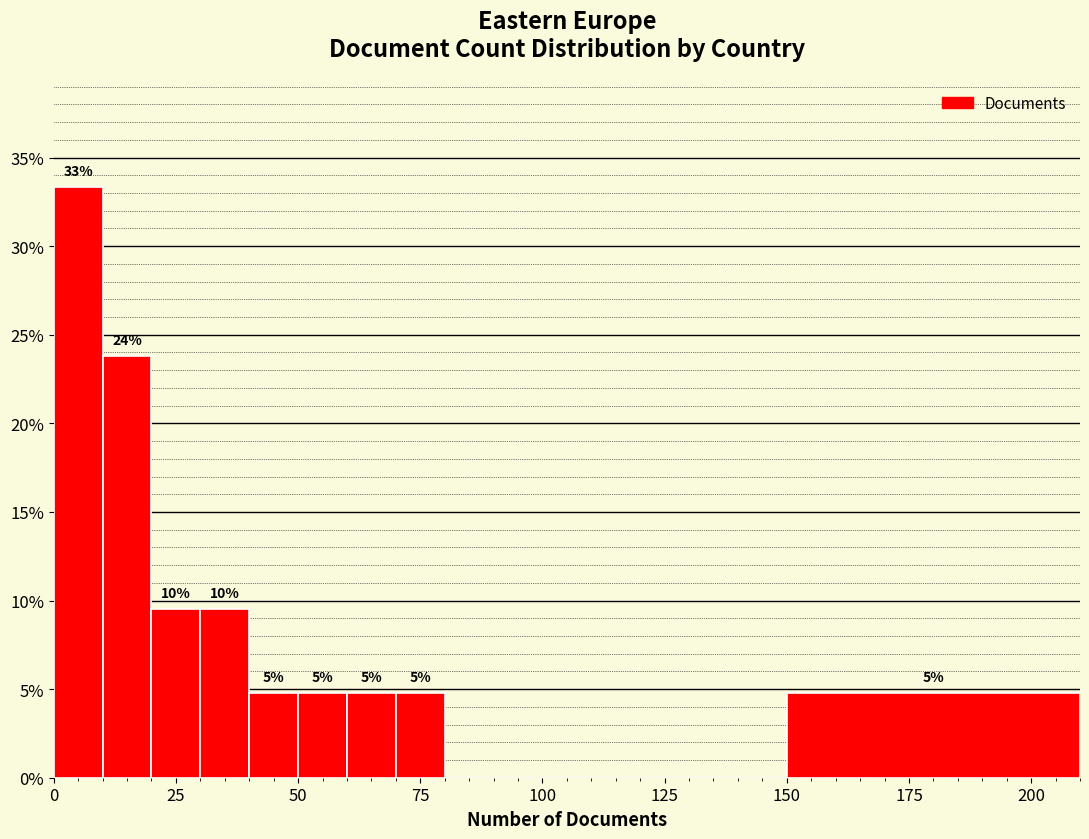

Around what value on the x-axis is the tallest bar? Give the approximate position of its centre, as read against the axis.

5